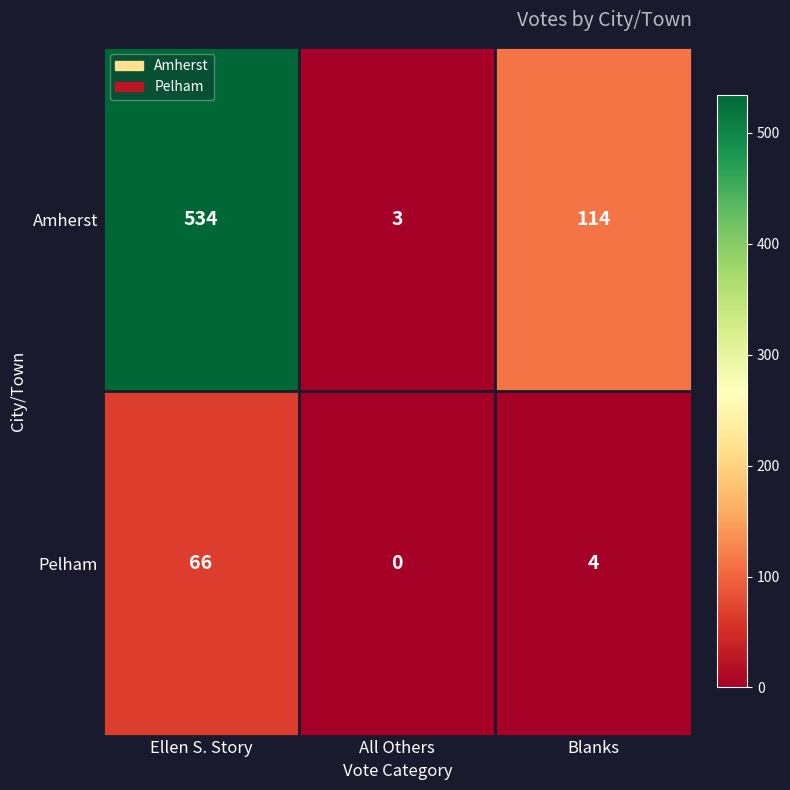

Where does the Pelham series first go above 4?

Ellen S. Story